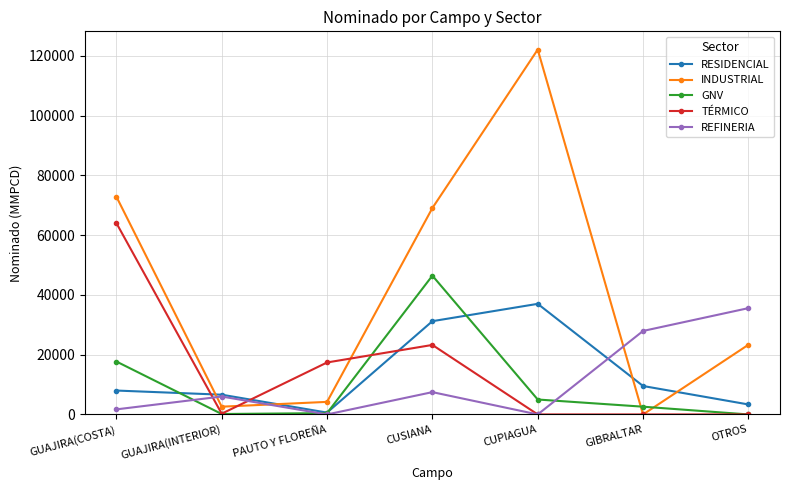

What is the total value across all series at CUSIANA?

177498